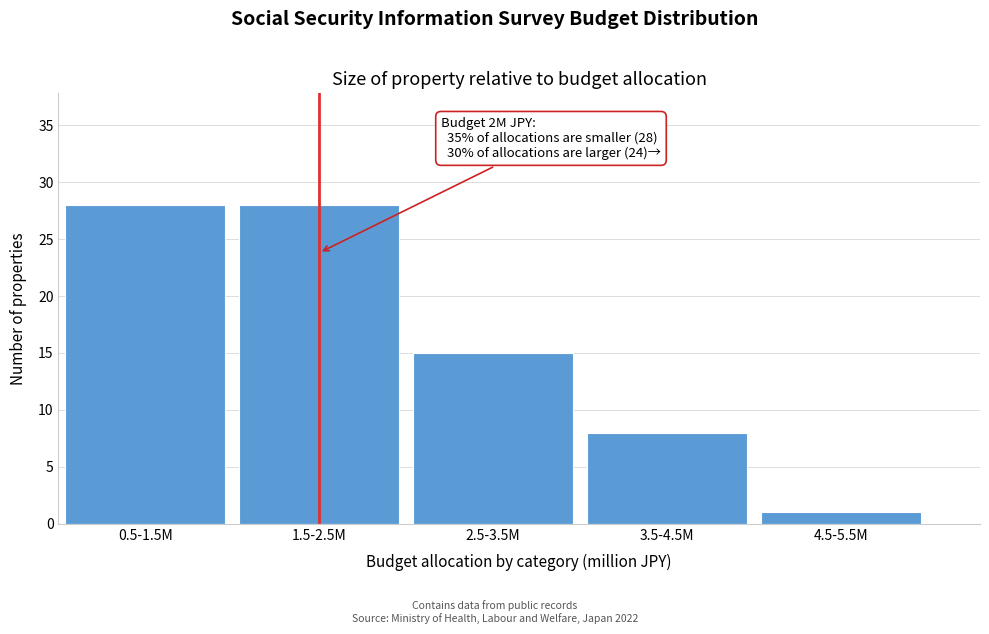

Reading right to left, list all the values displayed in this chart.

4.5-5.5M=1	3.5-4.5M=8	2.5-3.5M=15	1.5-2.5M=28	0.5-1.5M=28